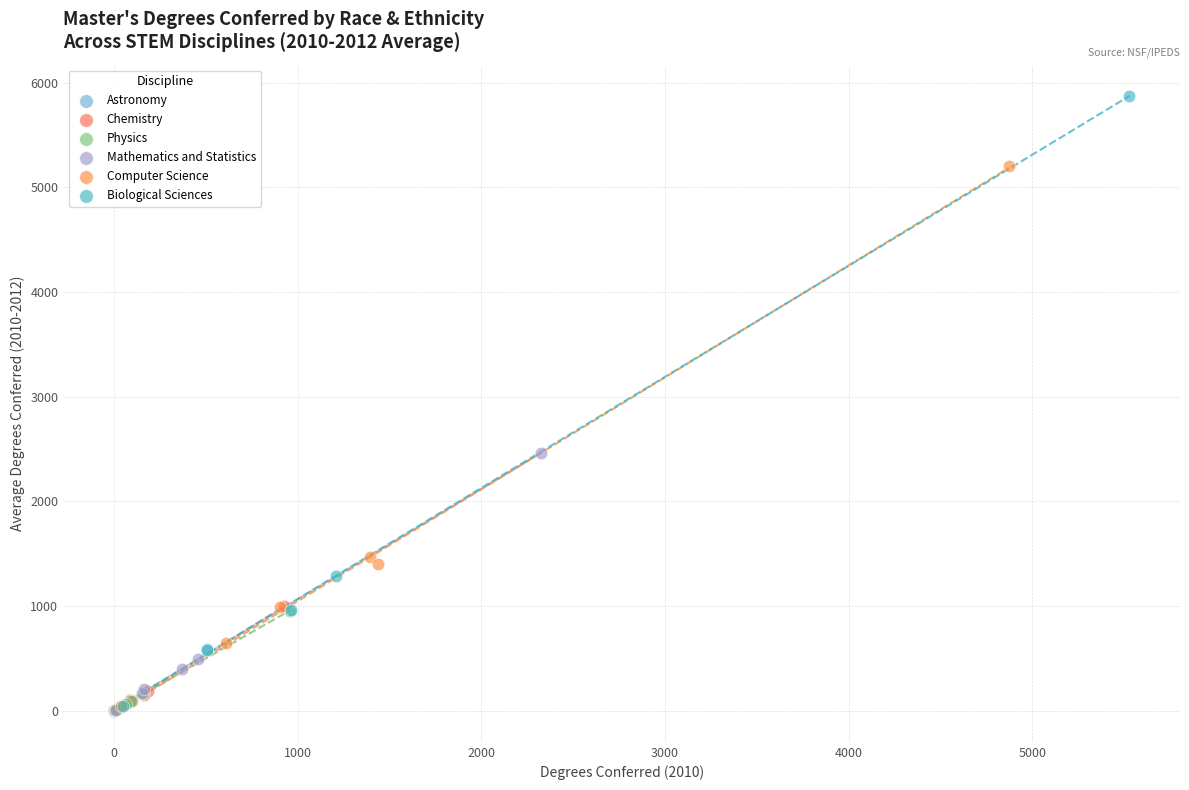

Which series has the widest spread of Y values?

Biological Sciences